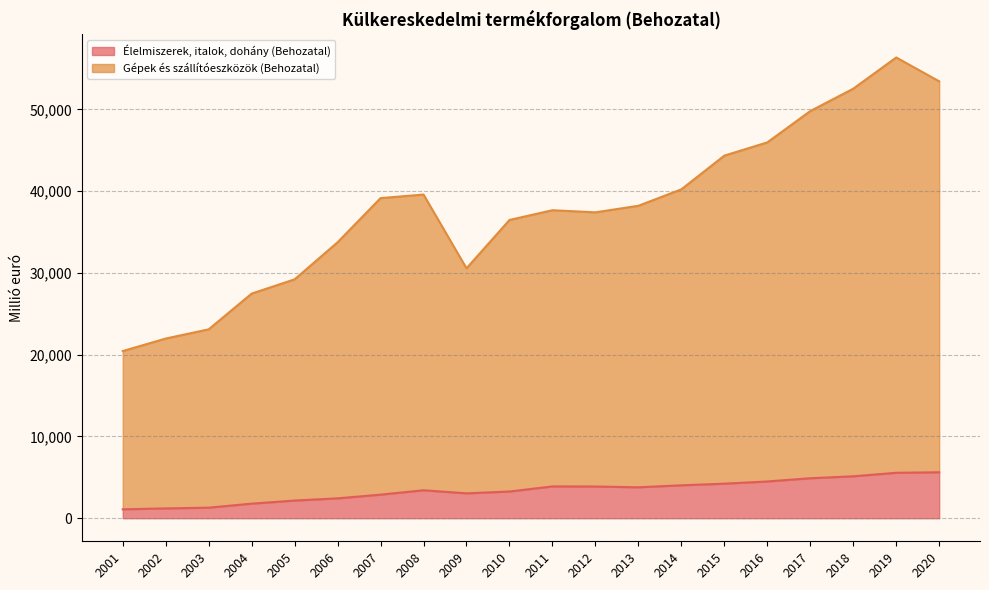

How many data points in Élelmiszerek, italok, dohány (Behozatal) are less than 3785?

10